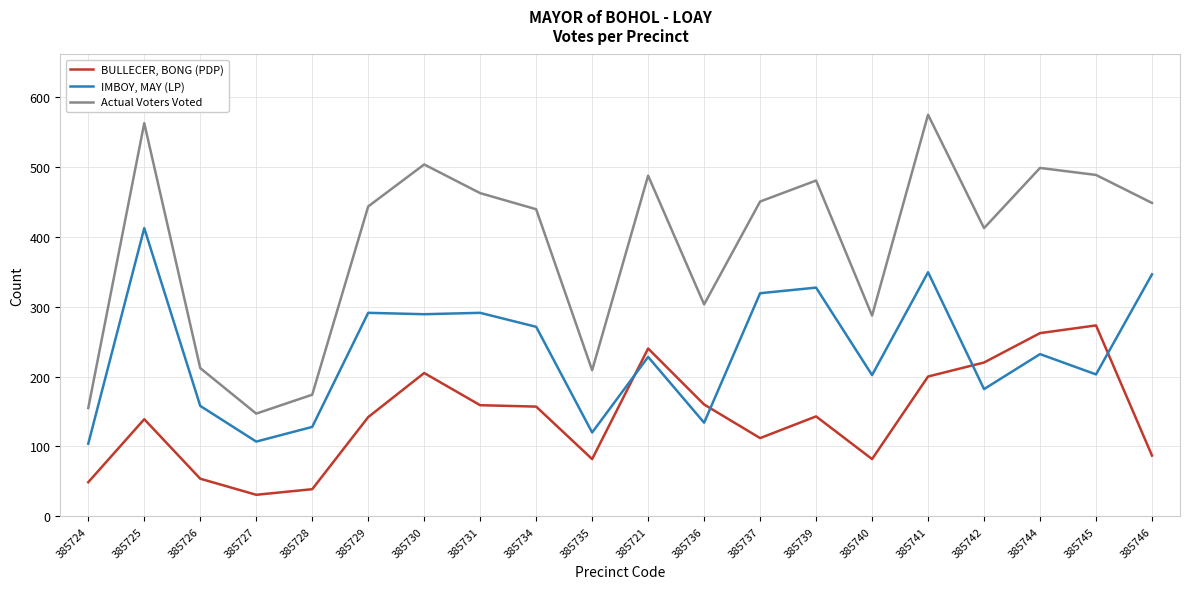

What is the highest value of the BULLECER, BONG (PDP) series?

273